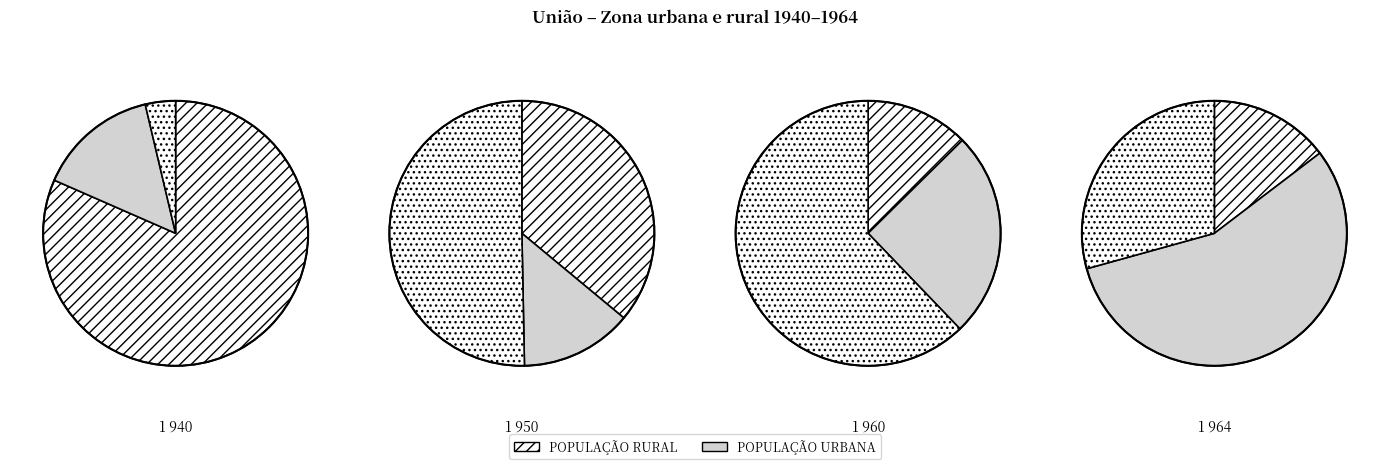

Count the number of slices in the pie.

12